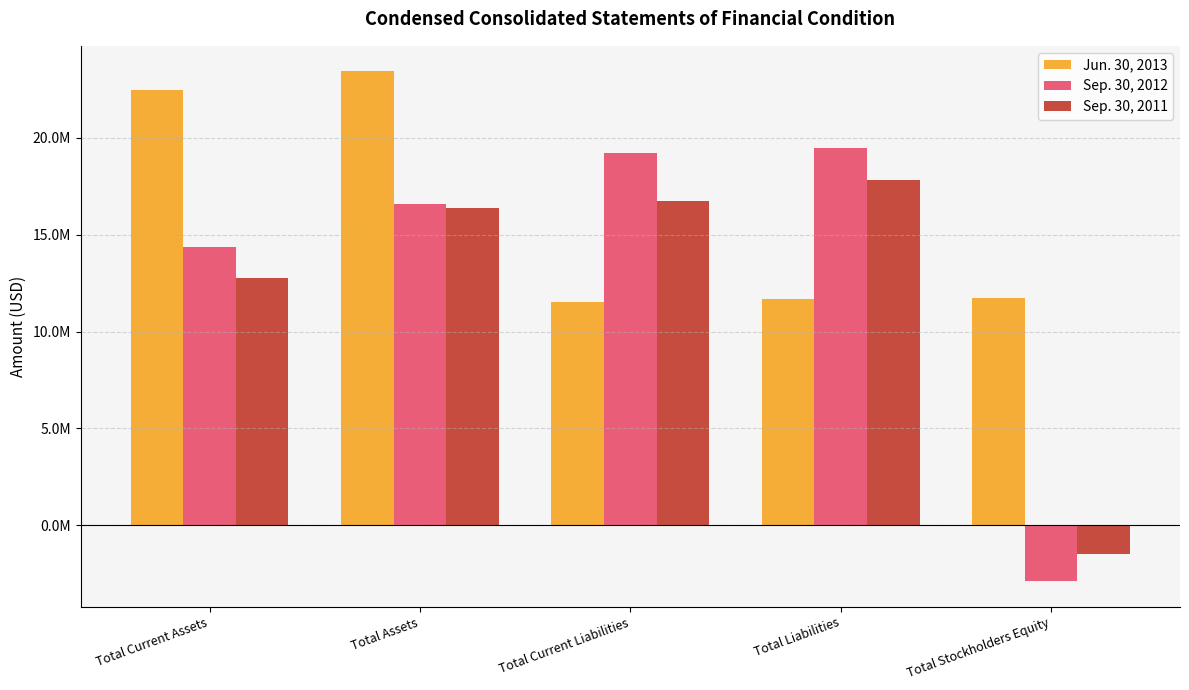

What are all the series names shown in the legend?

Jun. 30, 2013, Sep. 30, 2012, Sep. 30, 2011